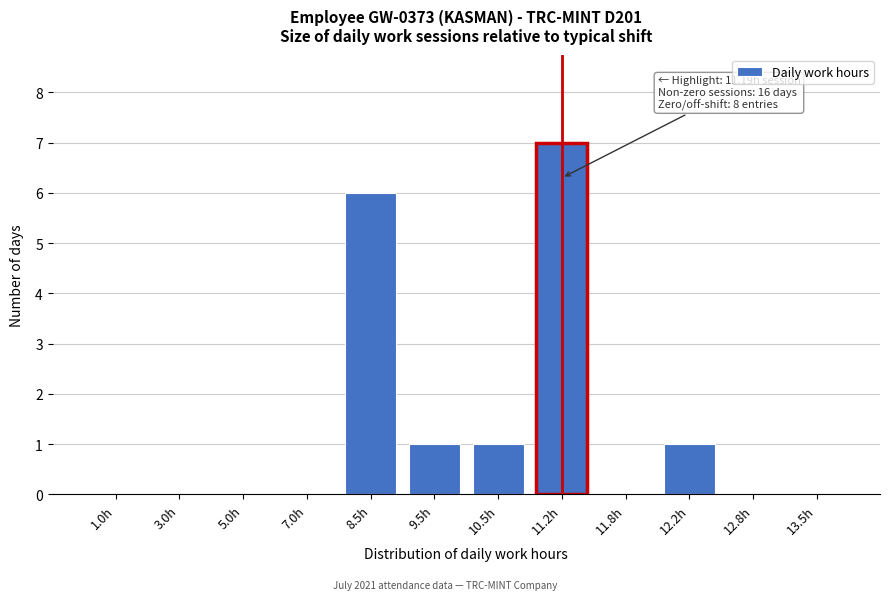

True or false: the data shows 1 at 9.5h.

True